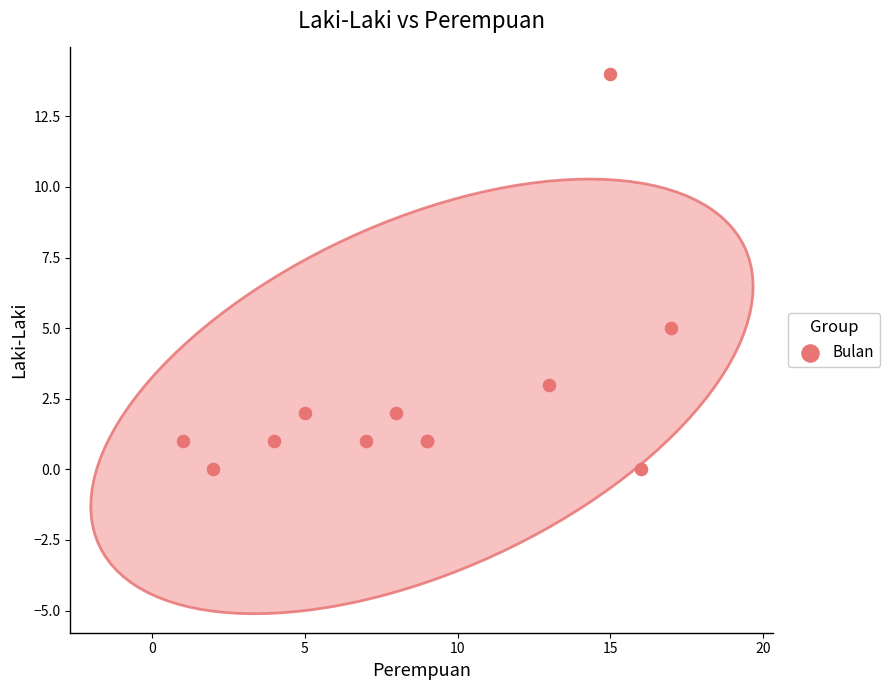

What Y value in the scatter plot is closest to 7?

5